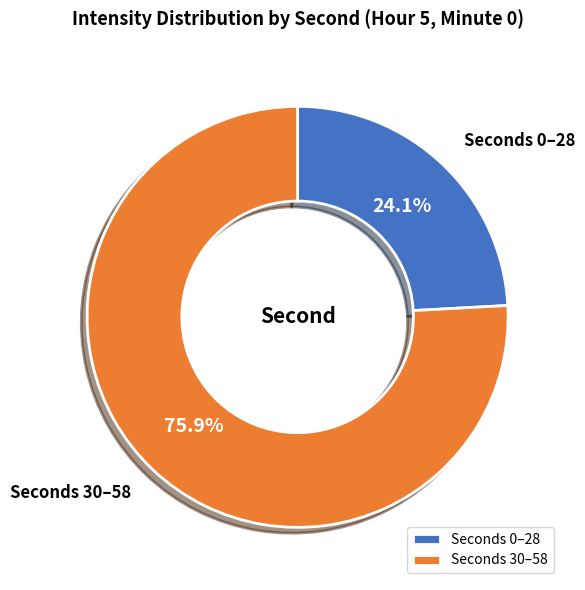

Rank the categories by value from highest to lowest.

Seconds 30–58, Seconds 0–28